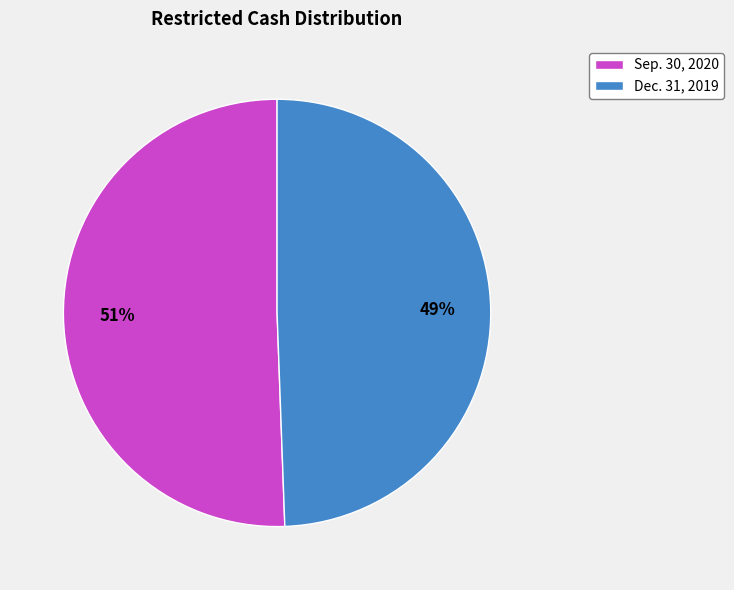

Which slice is the smallest?

Dec. 31, 2019